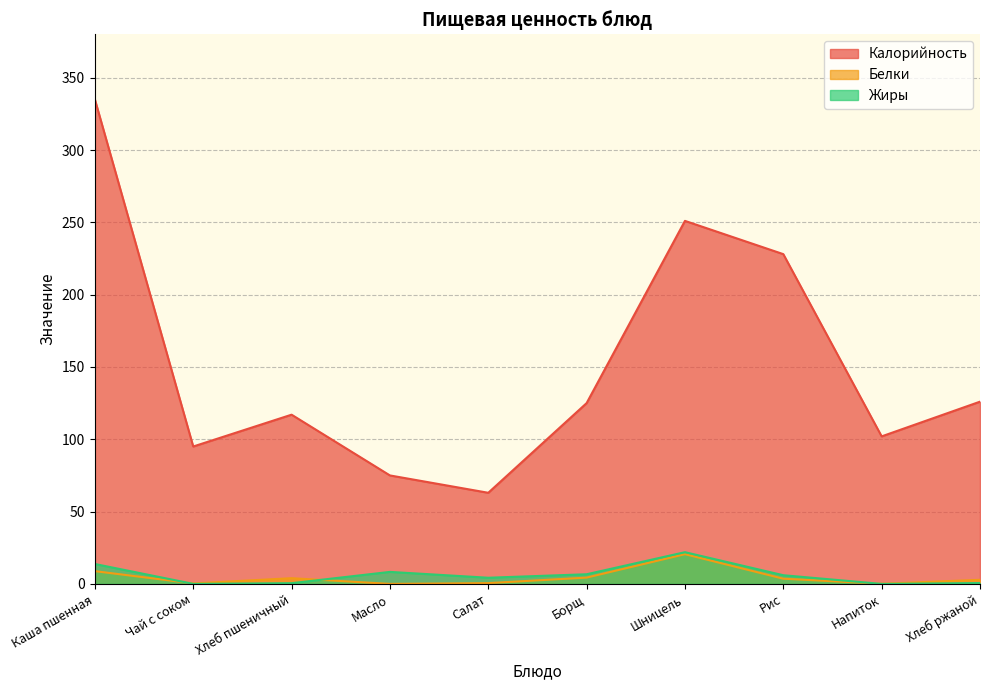

How many times do Жиры and Белки cross each other?

3